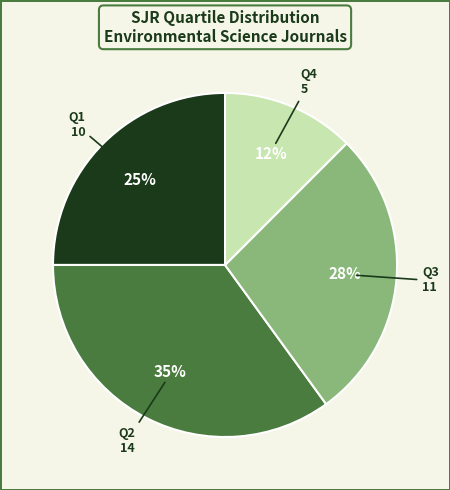

What is the smallest slice in the pie chart?

Q4